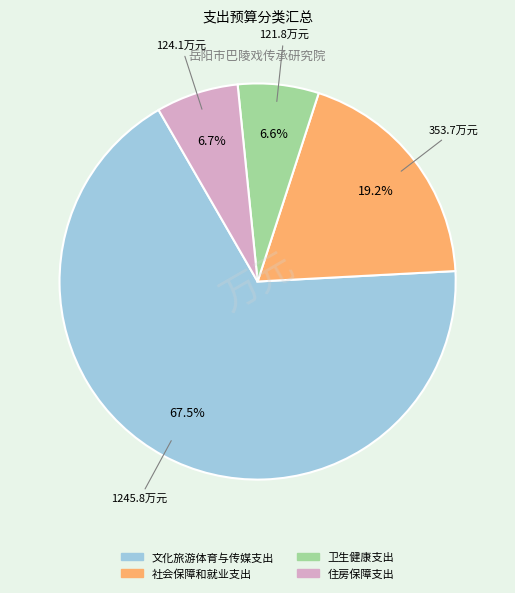

To the nearest percent, what is the difference between the 卫生健康支出 and 社会保障和就业支出 slice percentages?

13%